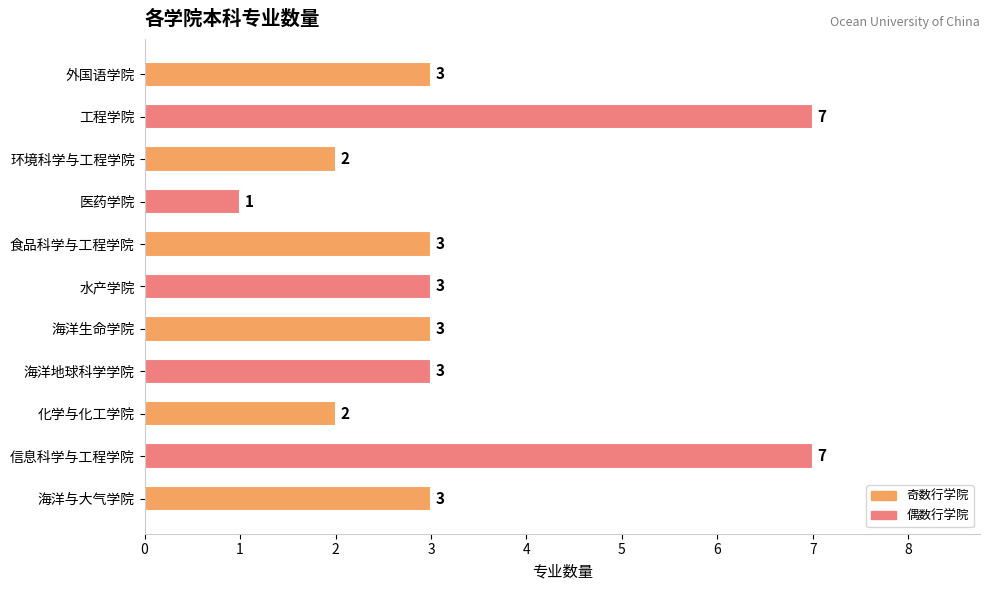

What is the average value?

3